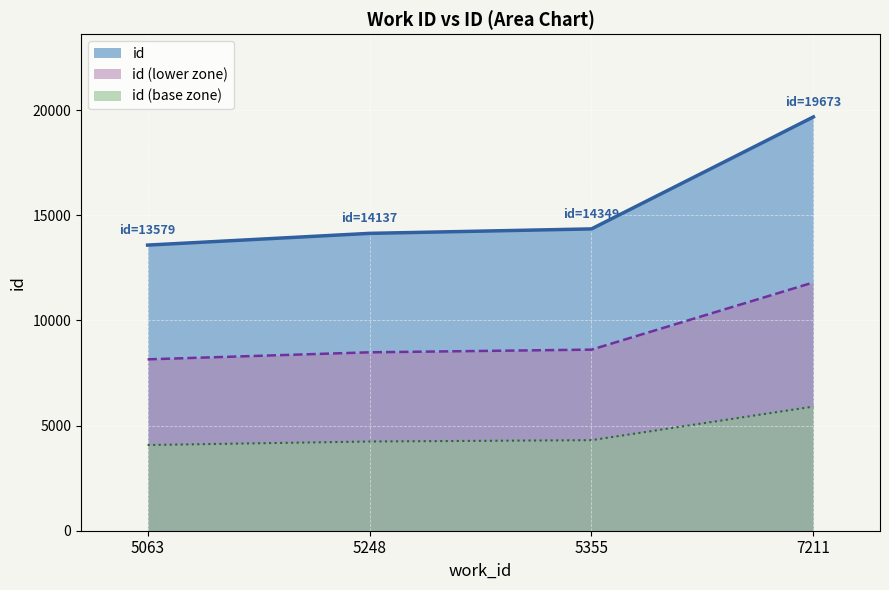

Between 7211 and 5248, which is larger?

7211